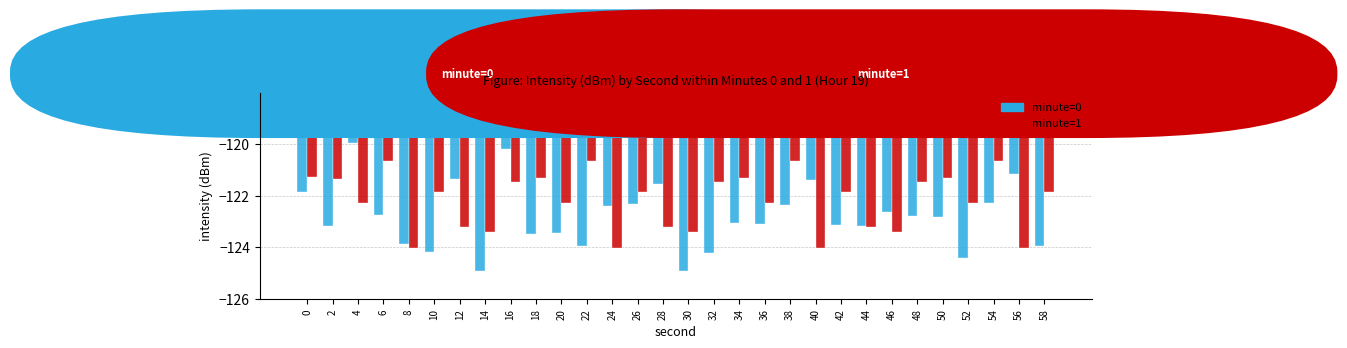

How many values in the minute=0 series are below -122?

23